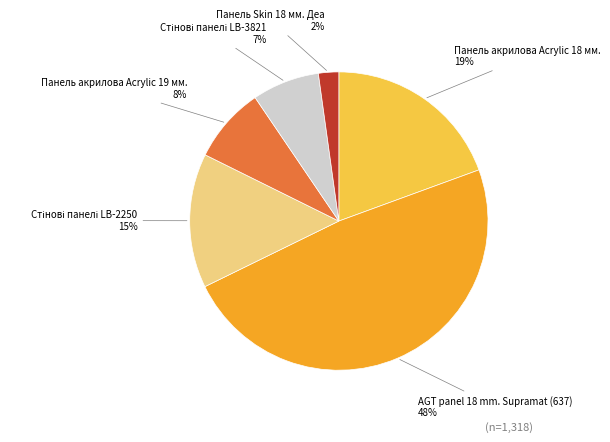

To the nearest percent, what is the average slice percentage?

17%